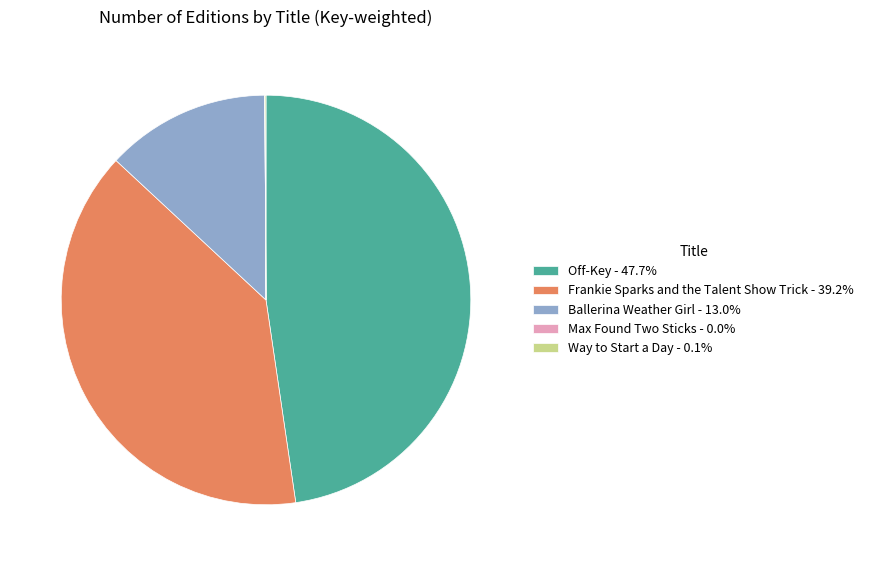

Is there a majority slice in this chart?

No